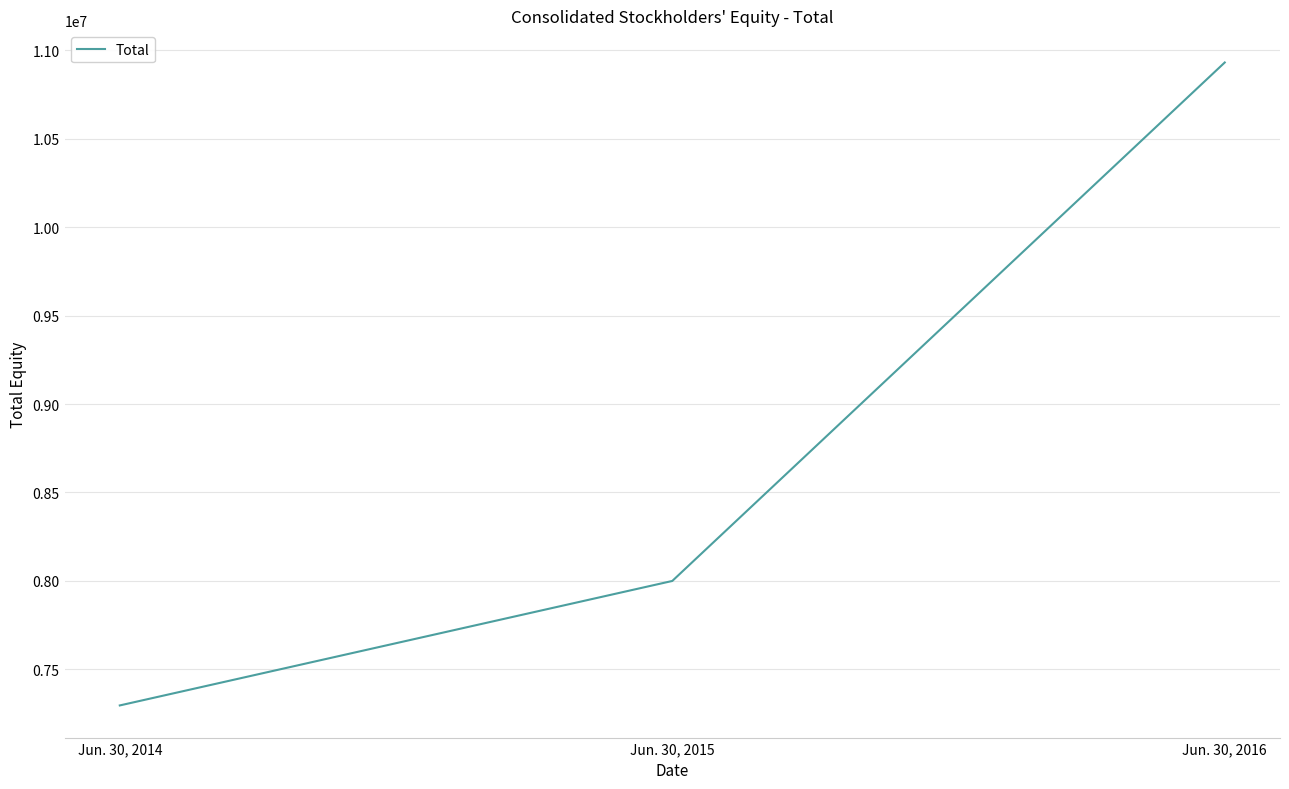

The chart shows a value of 18207800 at Jun. 30, 2016. True or false?

False